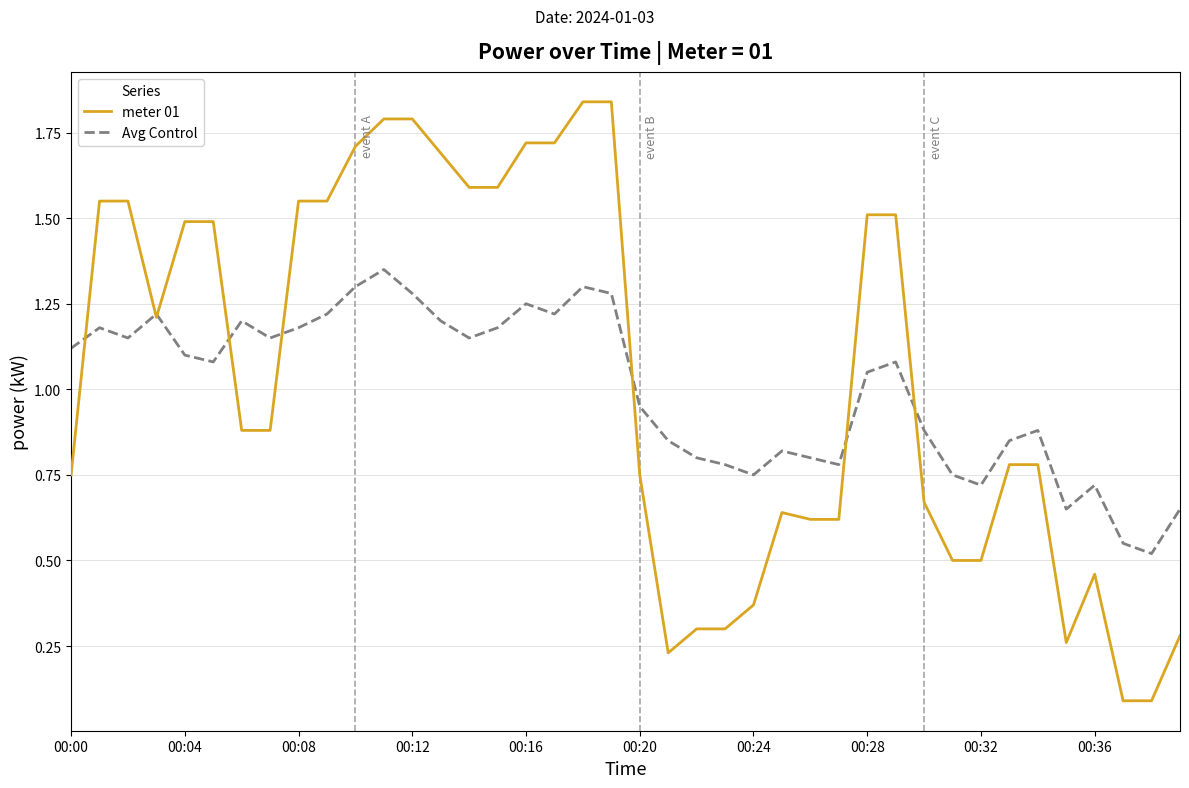

List the series in order of their peak value, highest first.

meter 01, Avg Control